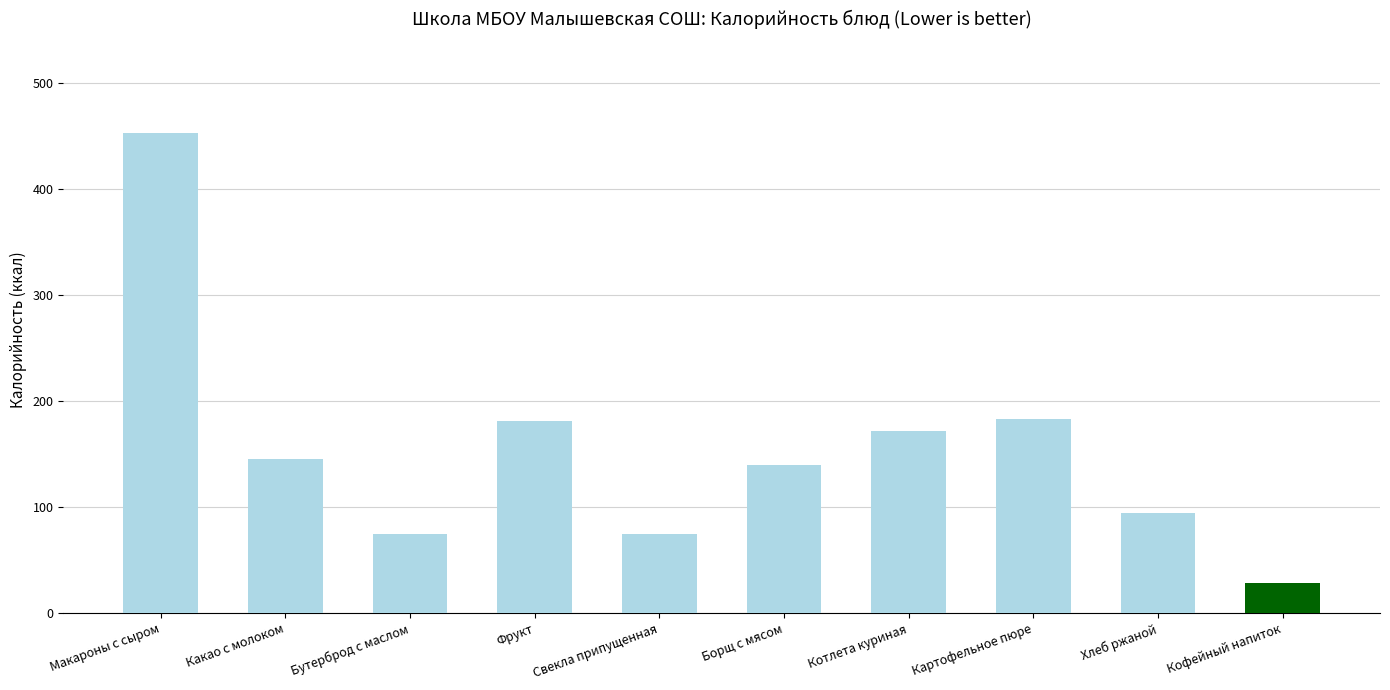

The chart shows a value of 75.0 at Бутерброд с маслом. True or false?

True